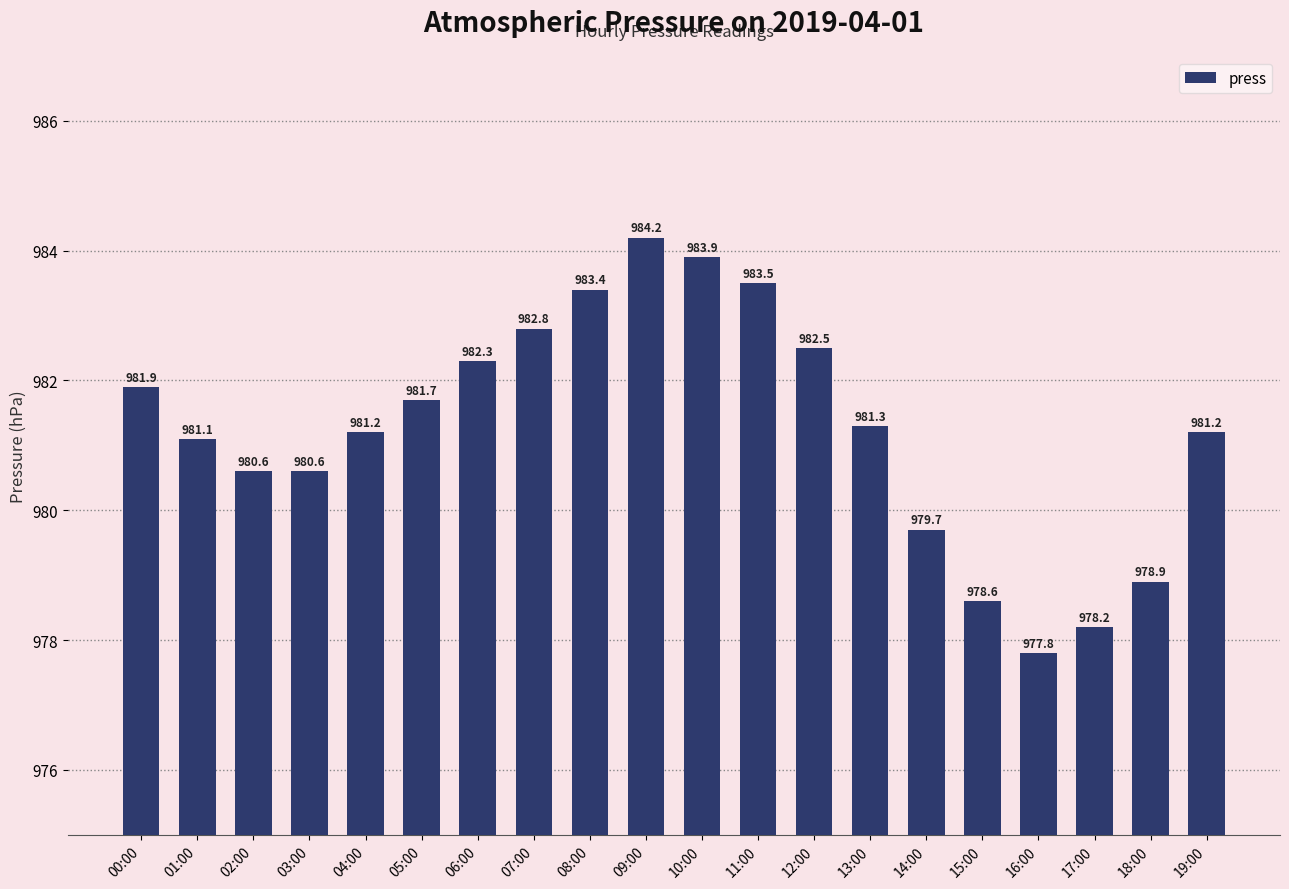

What is the value of the 10th bar from the left?

984.2